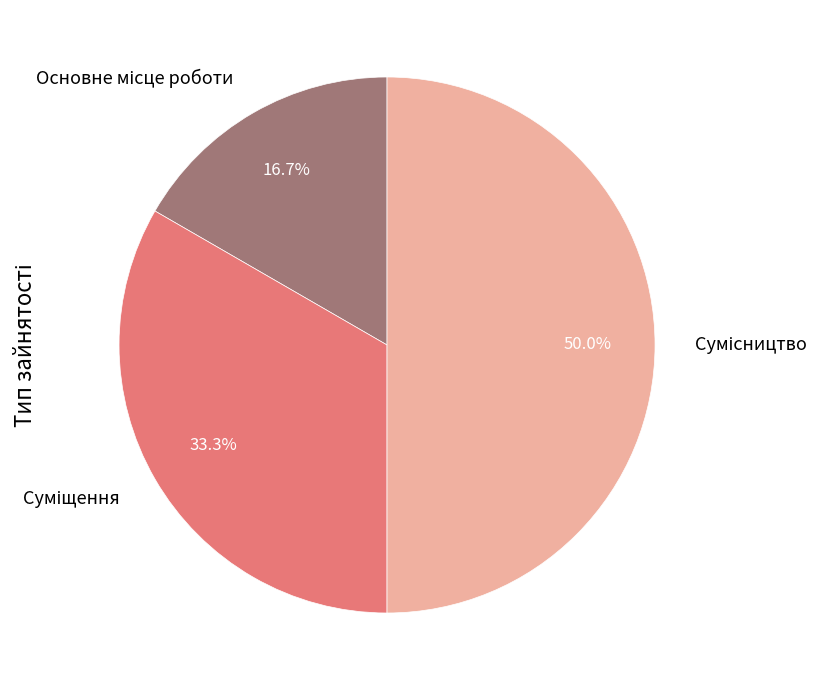

How many segments does this pie chart have?

3